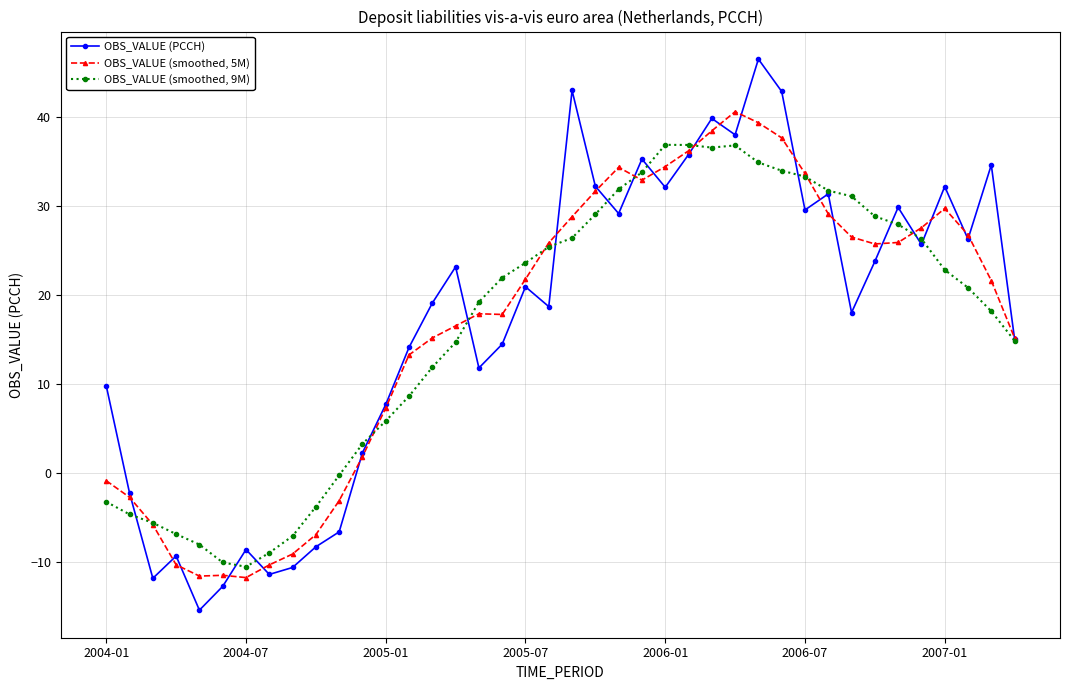

What is the highest value of the OBS_VALUE (smoothed, 9M) series?

36.9